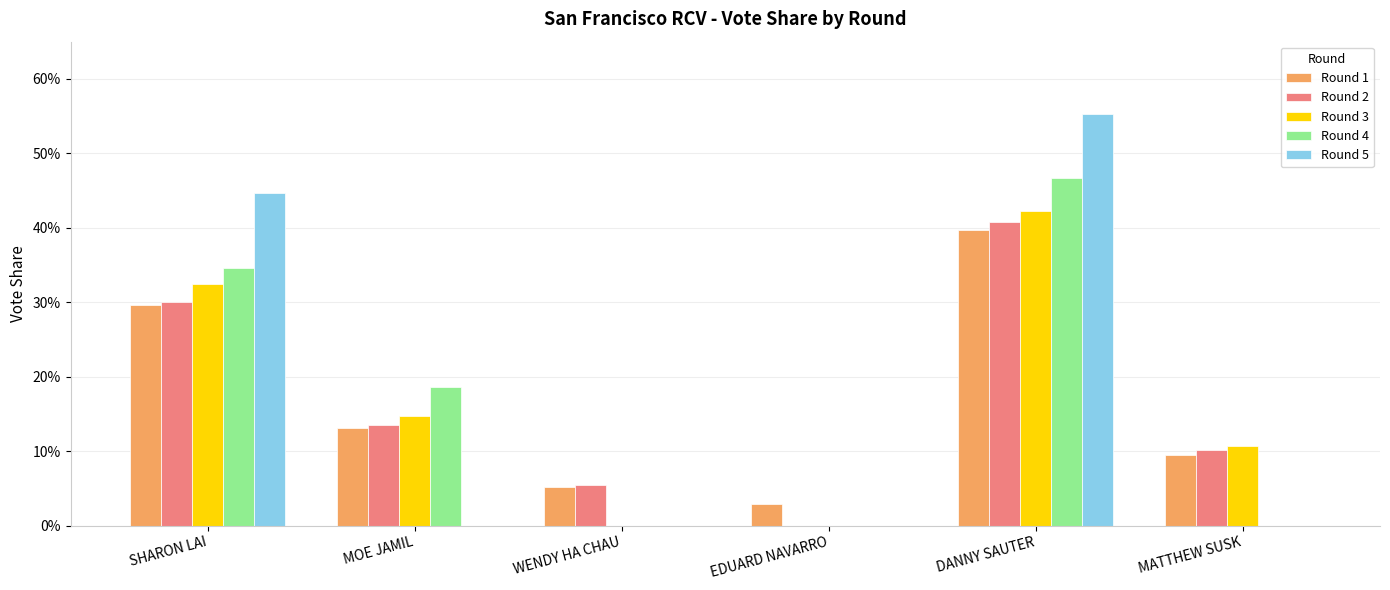

The Round 1 series shows 0.2 at SHARON LAI. True or false?

False